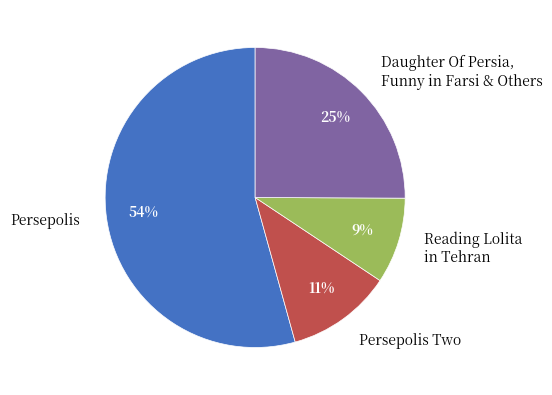

Between Daughter Of Persia, Funny in Farsi & Others and Reading Lolita in Tehran, which is larger?

Daughter Of Persia, Funny in Farsi & Others